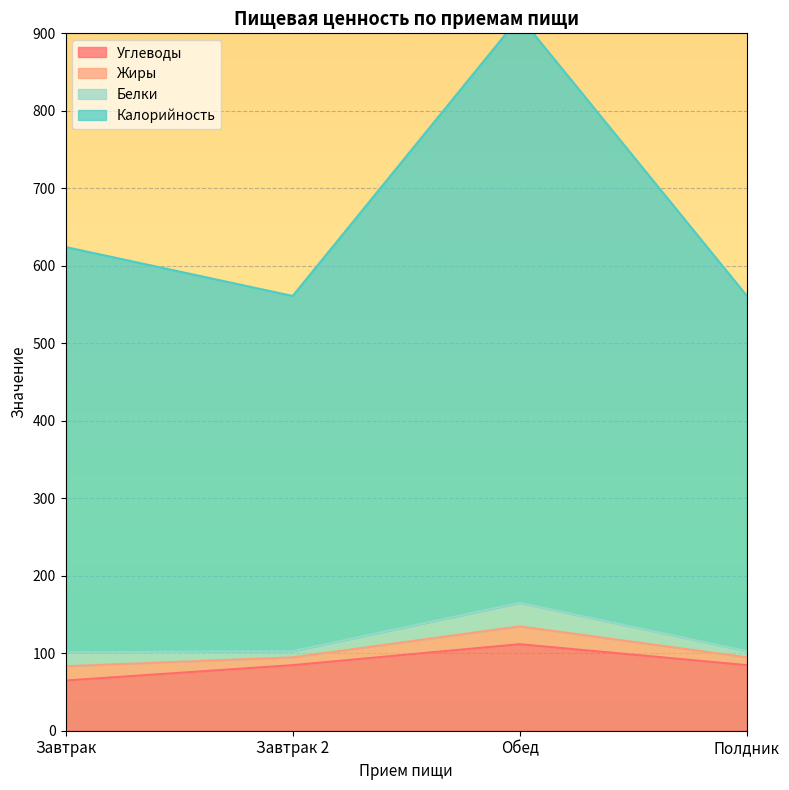

The value of Углеводы at Завтрак is 92.0. True or false?

False